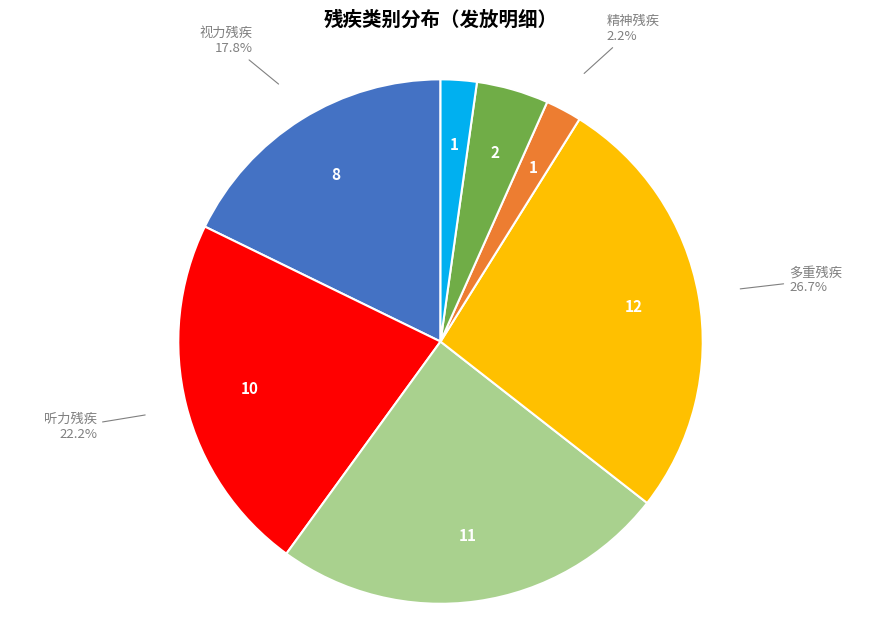

Does any single category account for the majority?

No